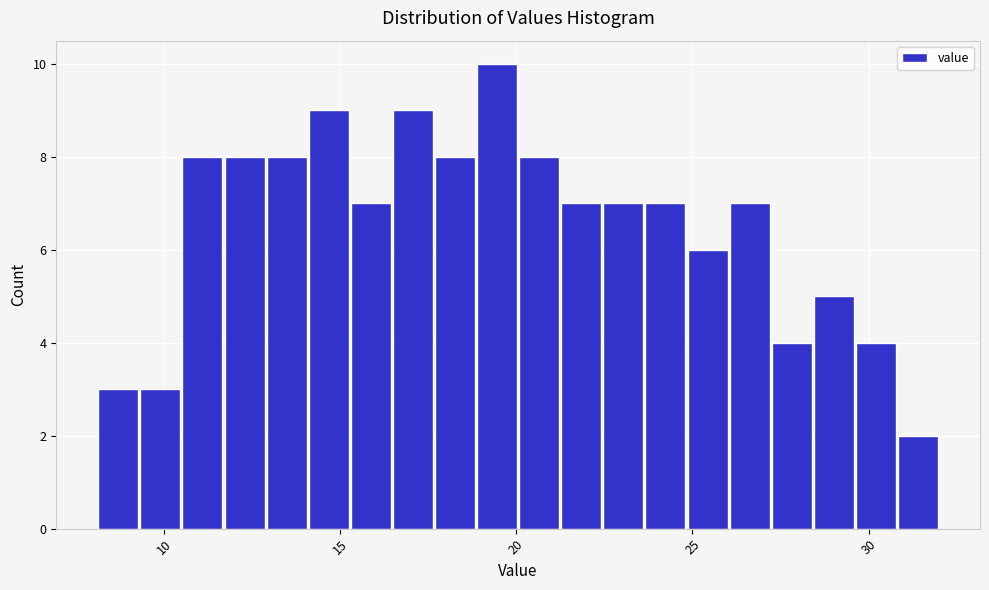

Read against the x-axis, roughly where is the centre of the tallest bar?

19.5